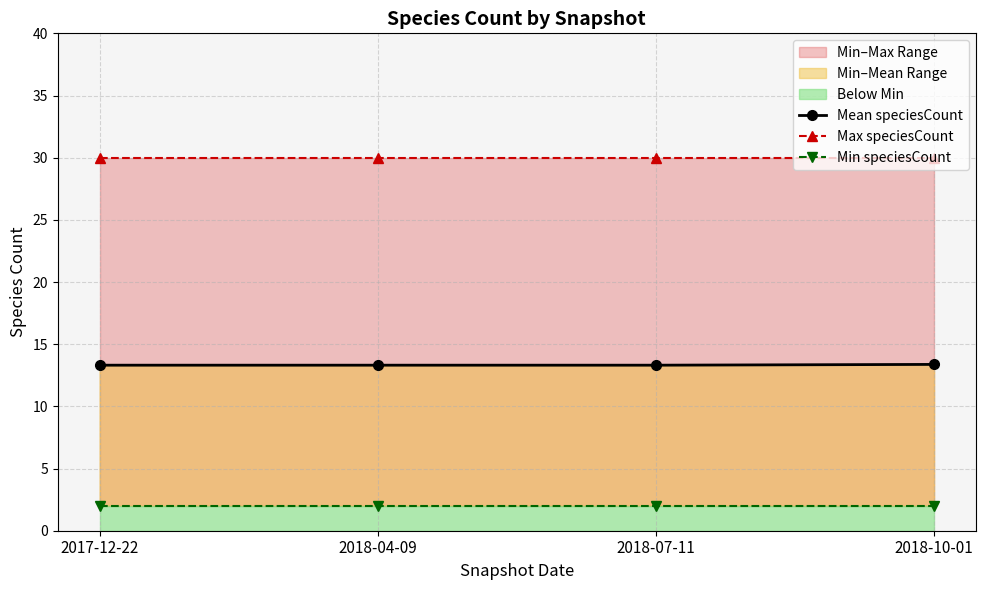

List the series in order of their peak value, highest first.

Max speciesCount, Mean speciesCount, Min speciesCount